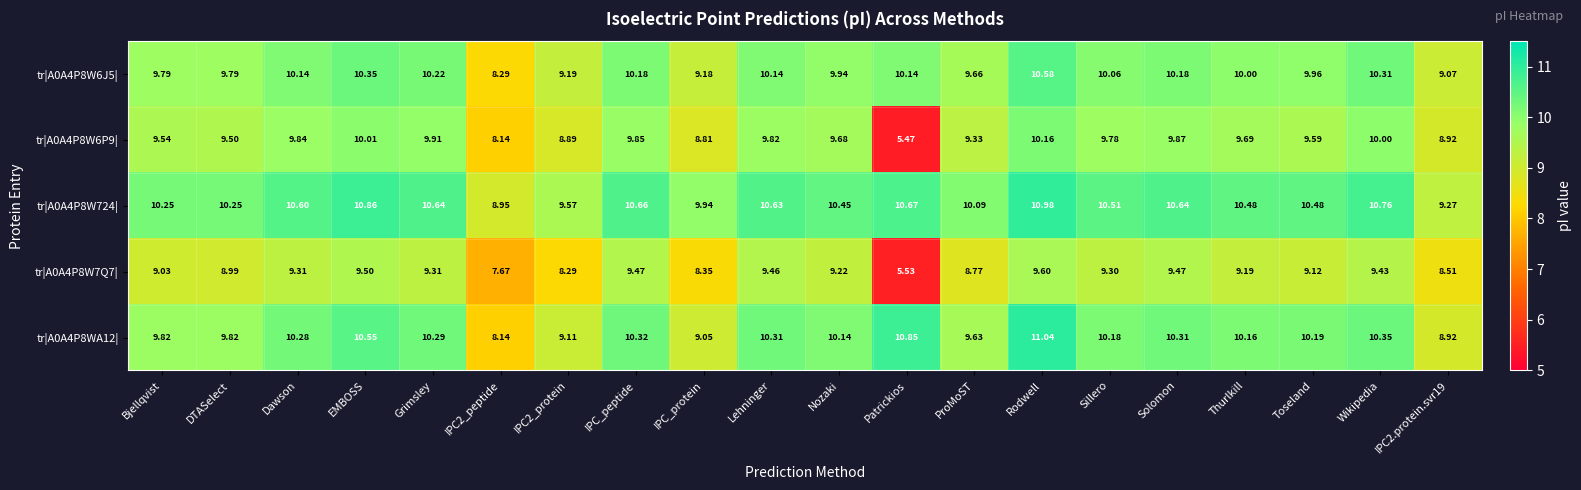

Is the value of tr|A0A4P8W7Q7| at IPC_peptide greater than the value of tr|A0A4P8W6P9| at Thurlkill?

No